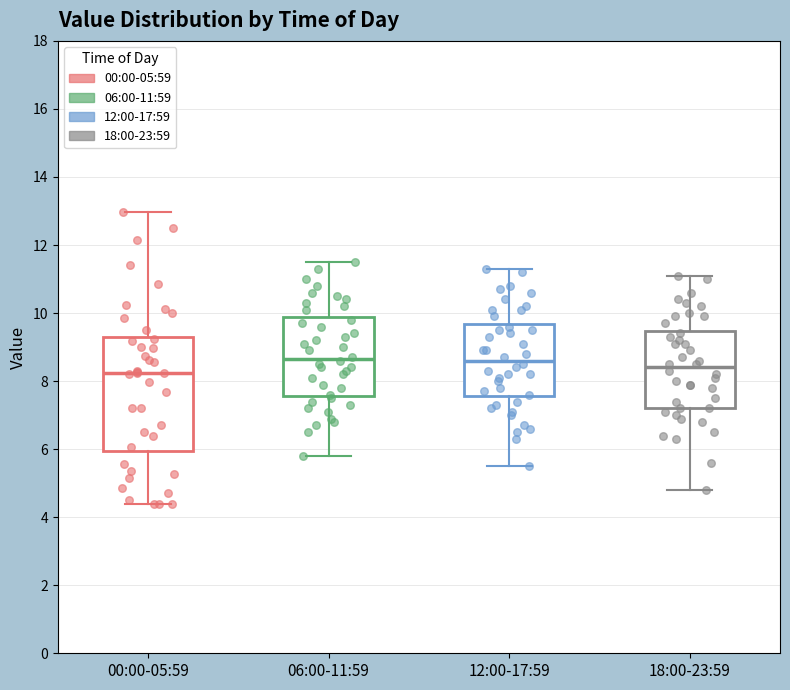

Reading left to right, transcribe this box plot: for each box, give where its median line is, the range the box spans, and where its two whiskers end, as read against the y-axis. The values are not printed on the chart, so give them approximately, as read against the axis.

00:00-05:59: median 8.2, box 6.0 to 9.2, whiskers 4.4 to 13.0
06:00-11:59: median 8.6, box 7.6 to 9.8, whiskers 5.8 to 11.6
12:00-17:59: median 8.6, box 7.6 to 9.6, whiskers 5.6 to 11.4
18:00-23:59: median 8.4, box 7.2 to 9.4, whiskers 4.8 to 11.2